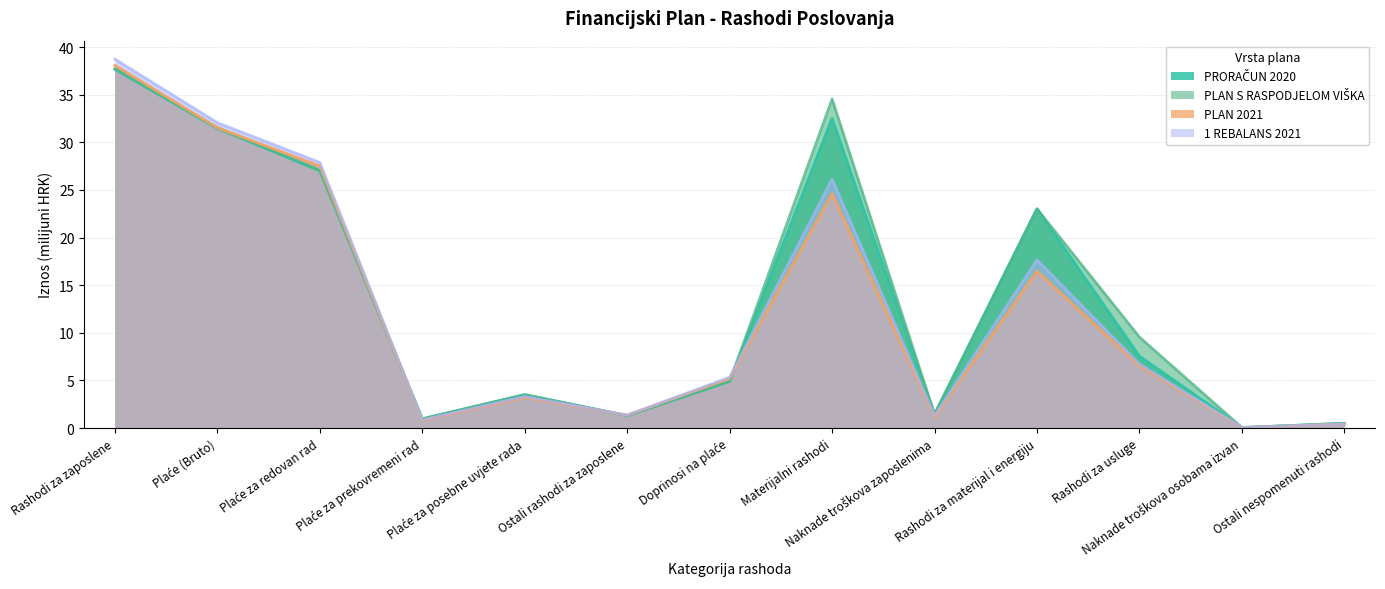

What is the maximum value for PLAN S RASPODJELOM VIŠKA?

37.7